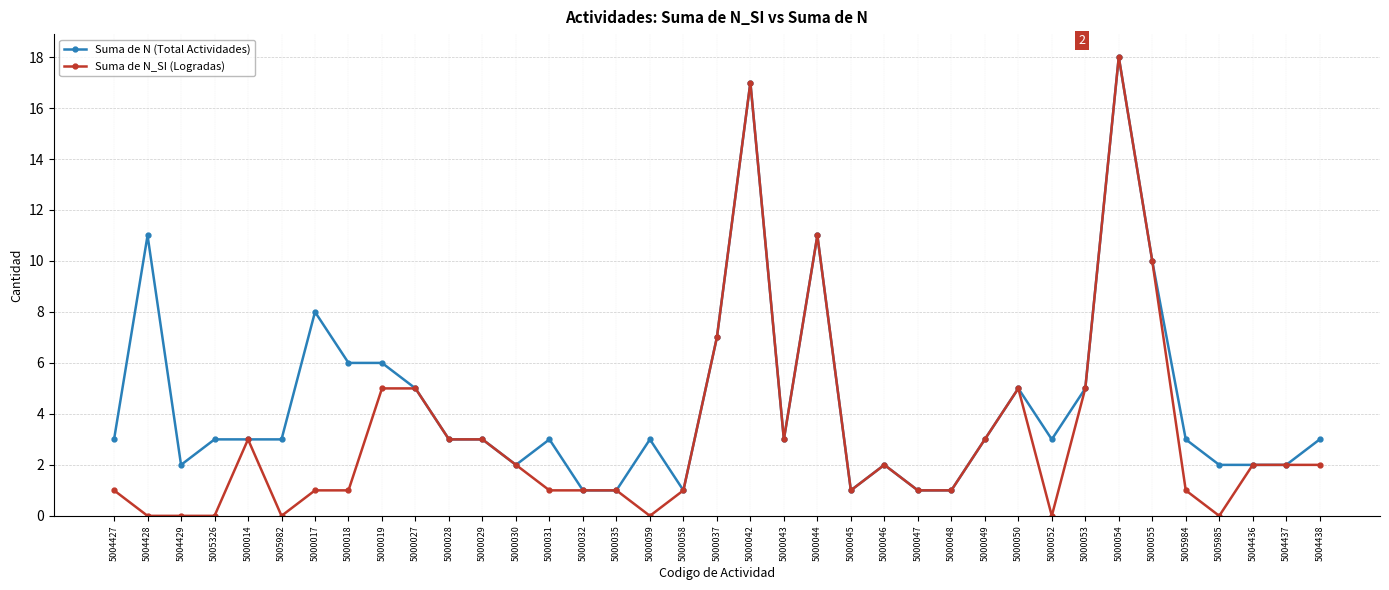

What is the value of the Suma de N_SI (Logradas) point at the 22nd from the left?

11